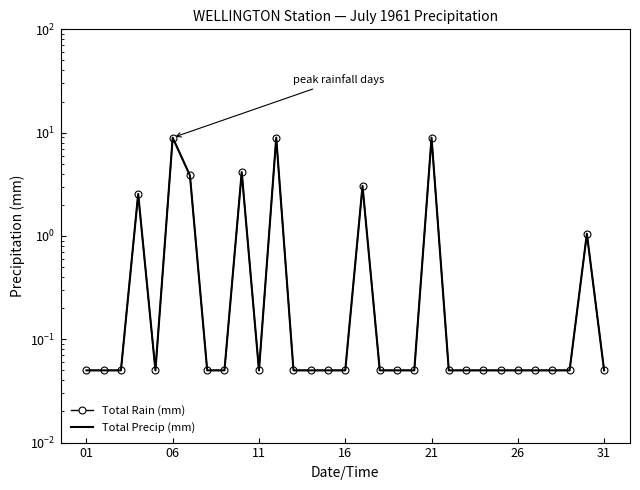

What is the maximum value for Total Precip (mm)?

9.0